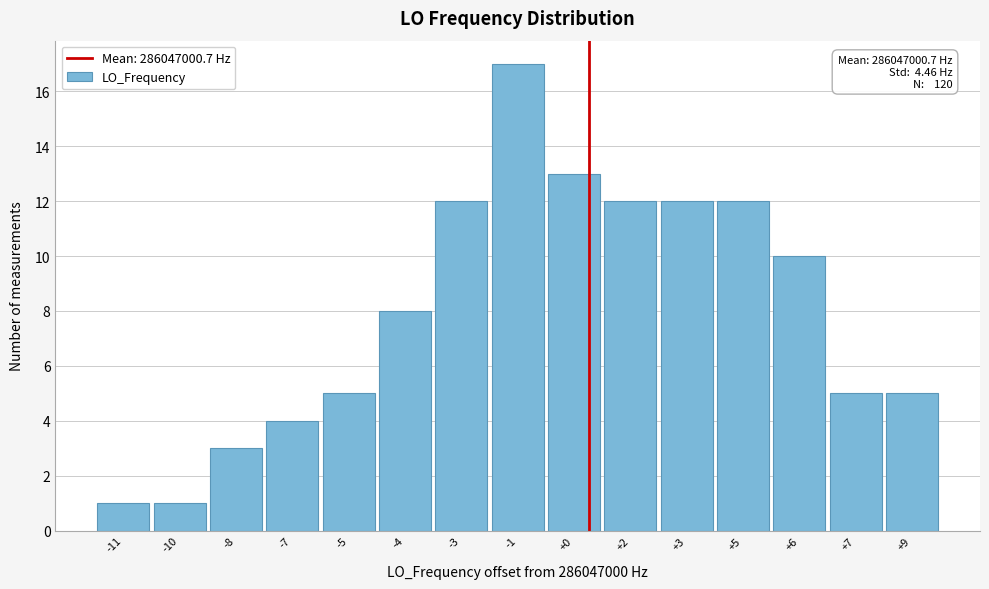

Reading left to right, what are all the values shown in this chart?

-11=1	-10=1	-8=3	-7=4	-5=5	-4=8	-3=12	-1=17	+0=13	+2=12	+3=12	+5=12	+6=10	+7=5	+9=5